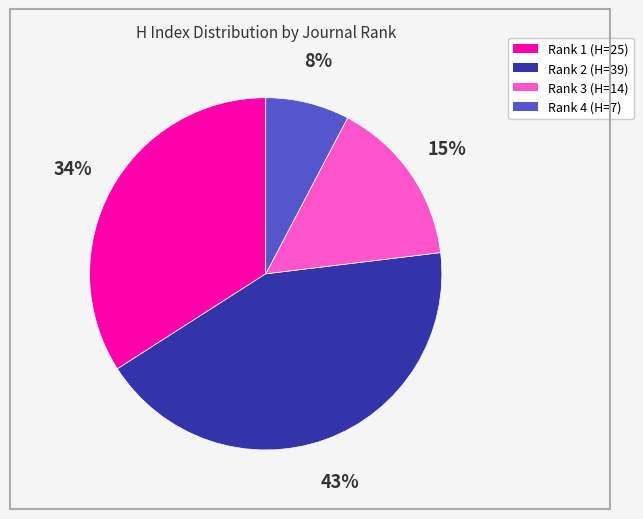

Is there any slice that represents more than half of the pie?

No